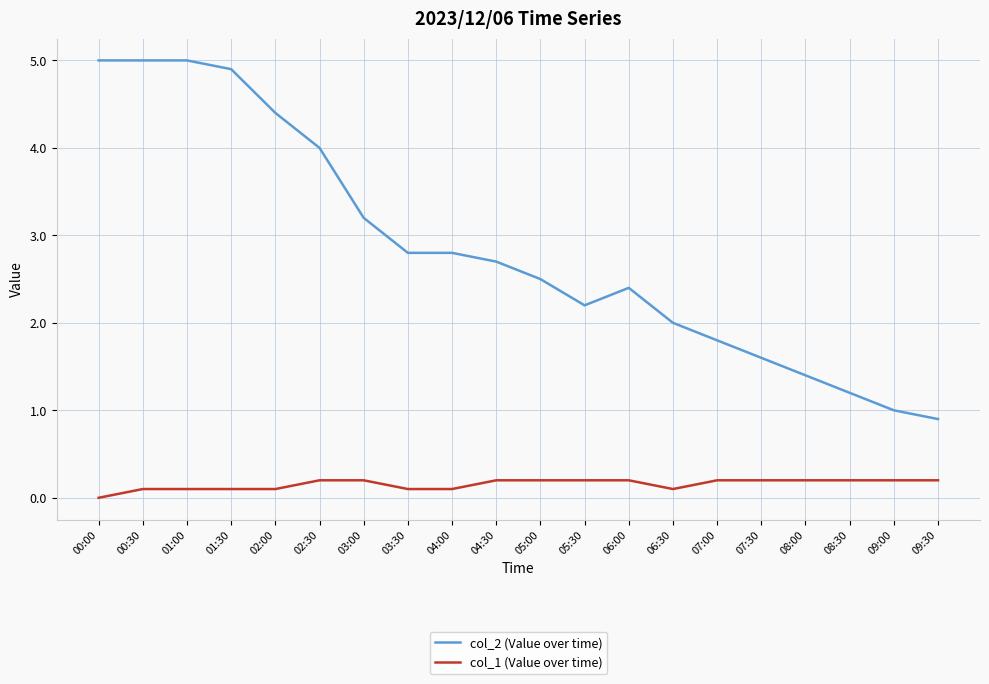

True or false: col_1 (Value over time) and col_2 (Value over time) cross at least once.

False